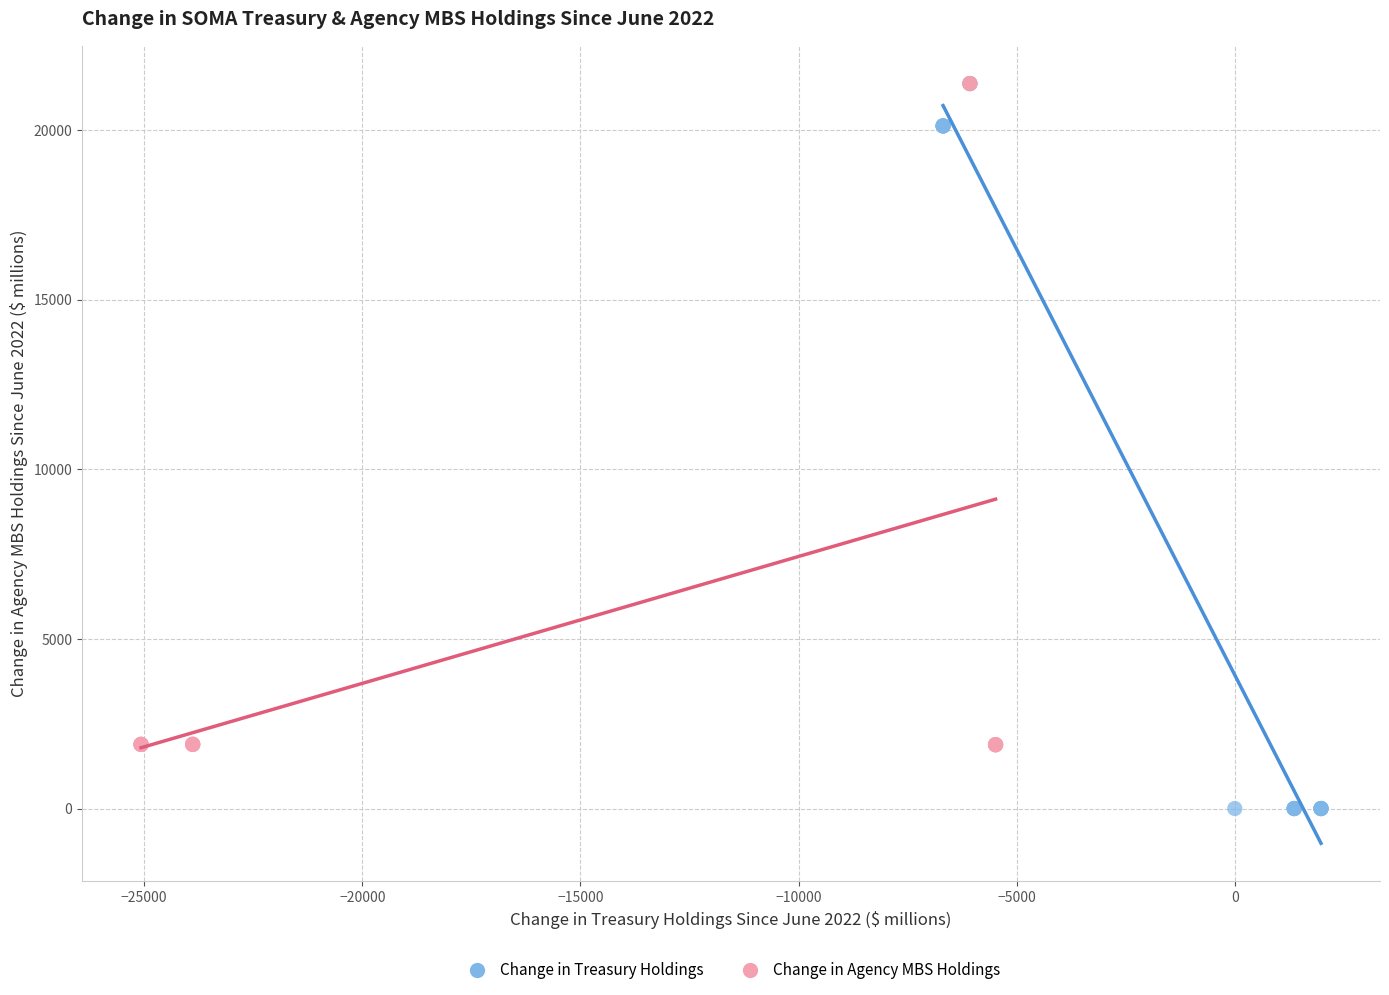

Which series has the largest Y range (max minus min)?

Change in Treasury Holdings